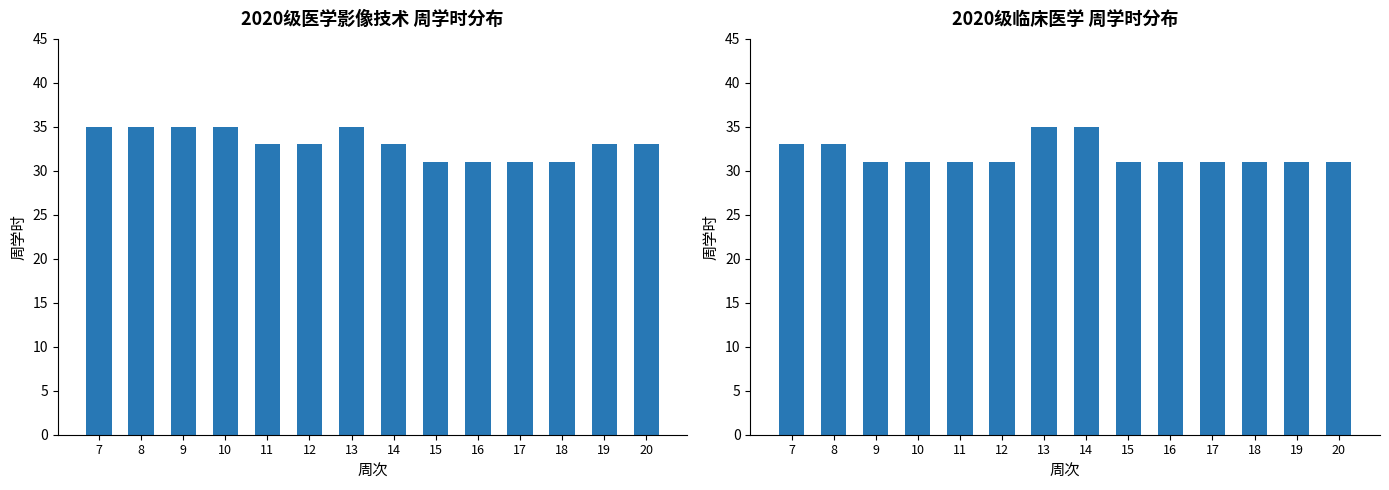

Which series has the largest total across all categories?

医学影像技术①②③④